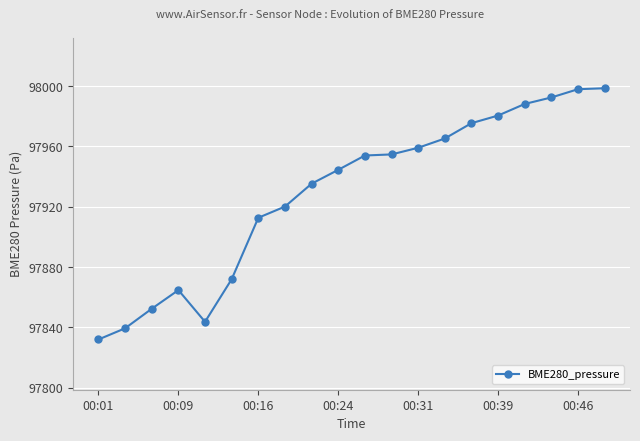

What is the average value?

97929.2